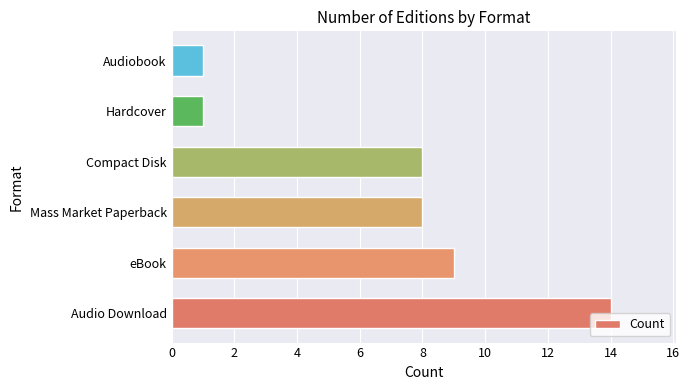

True or false: the data shows 3 at eBook.

False